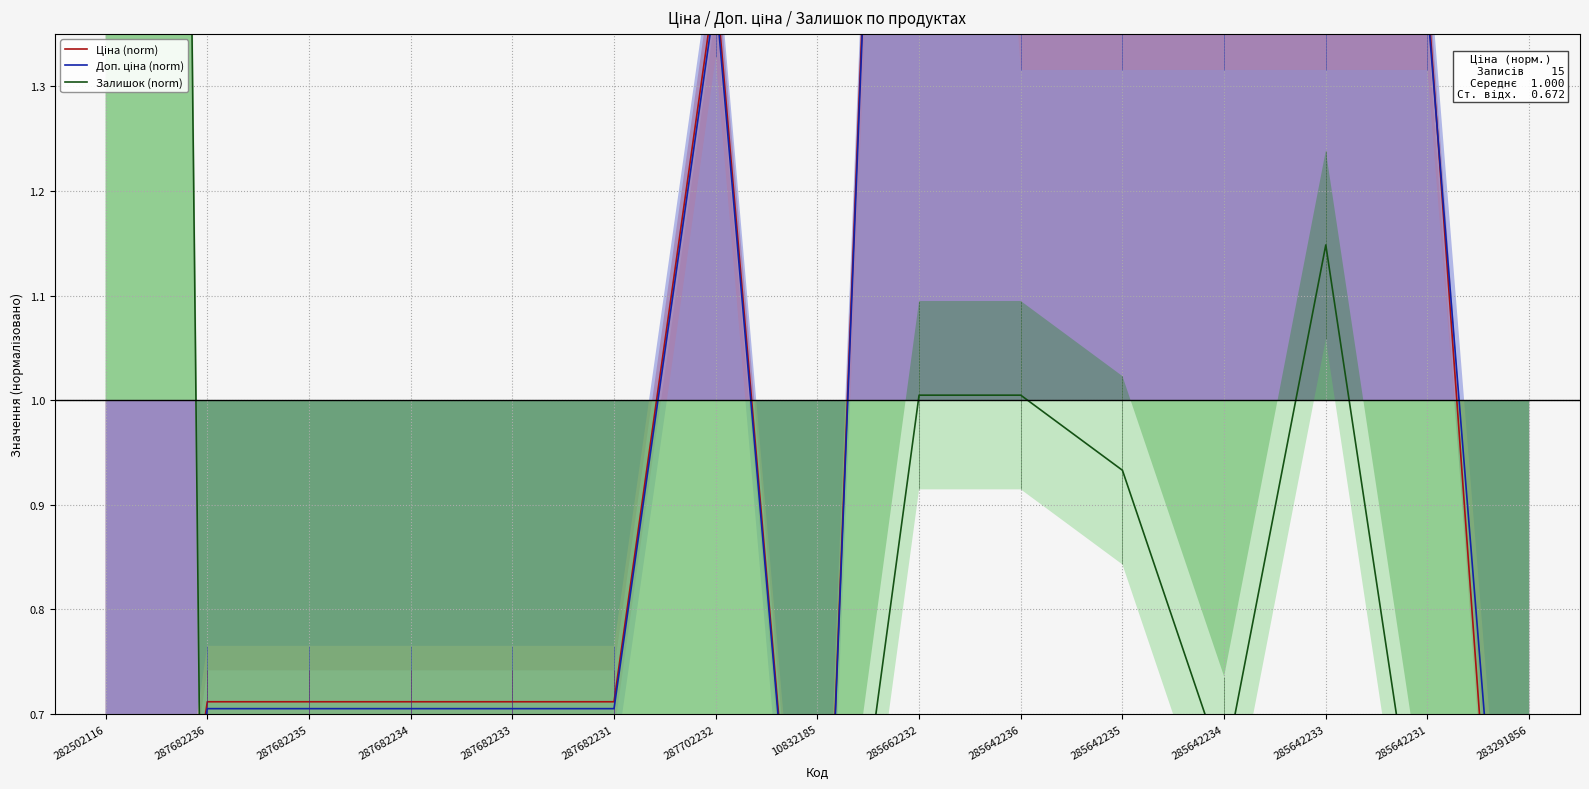

Which series has the largest total across all categories?

Доп. ціна (norm)